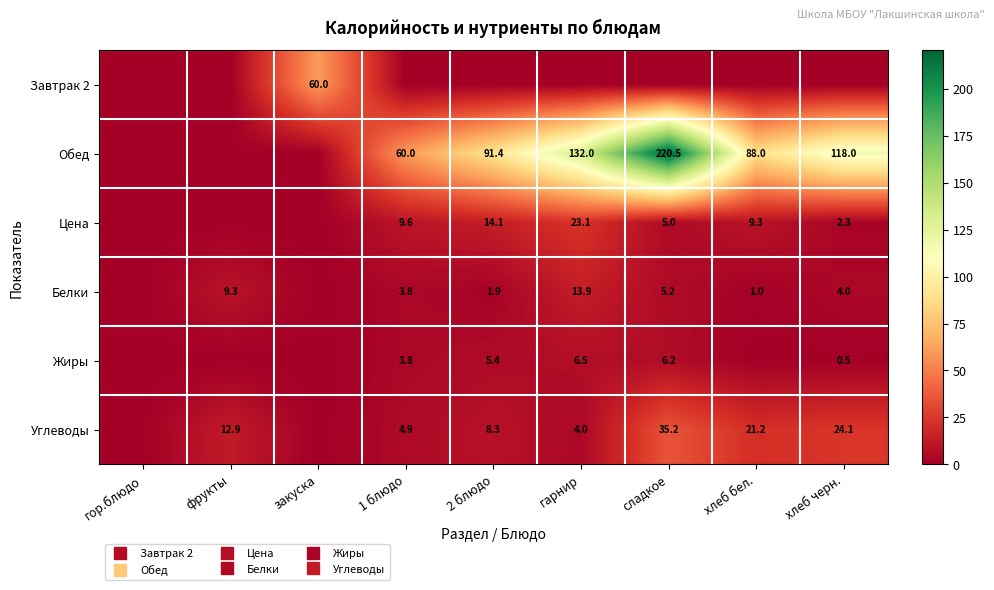

At how many categories does at least one series exceed 8?

8